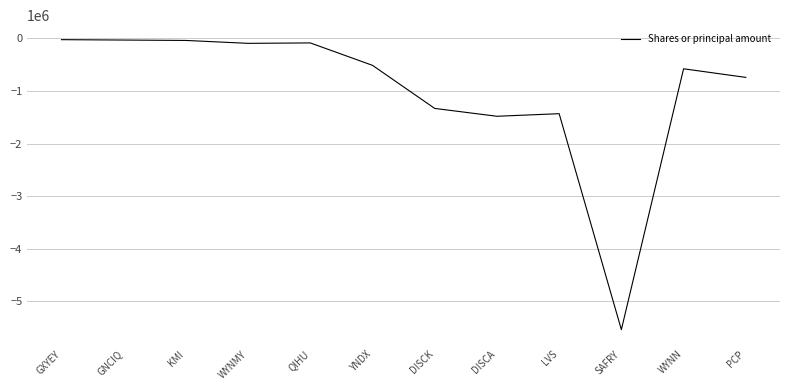

What is the sum of the values at PCP and SAFRY?

-6283428